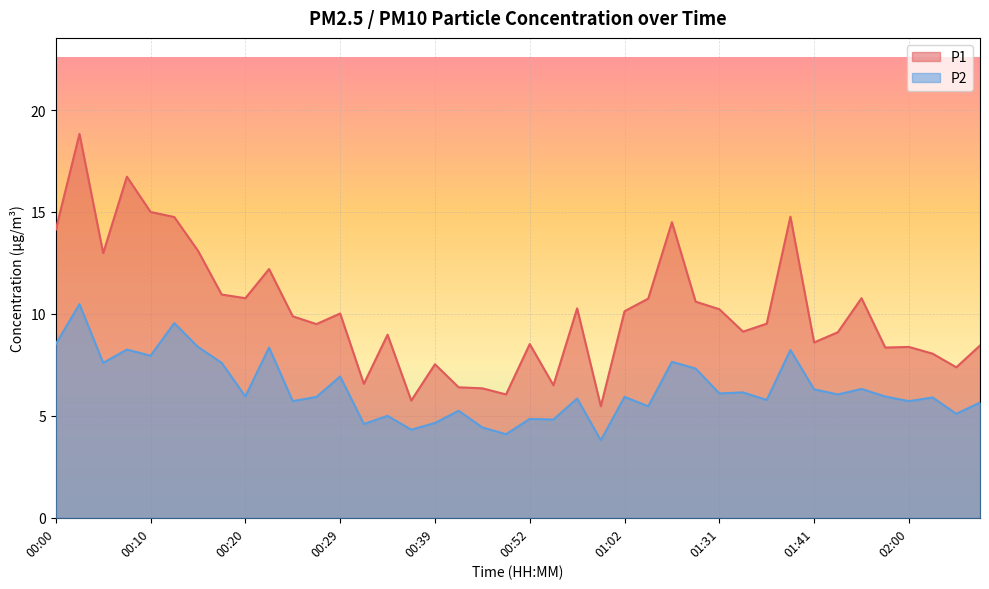

The P2 series shows 4.7 at 00:39. True or false?

True